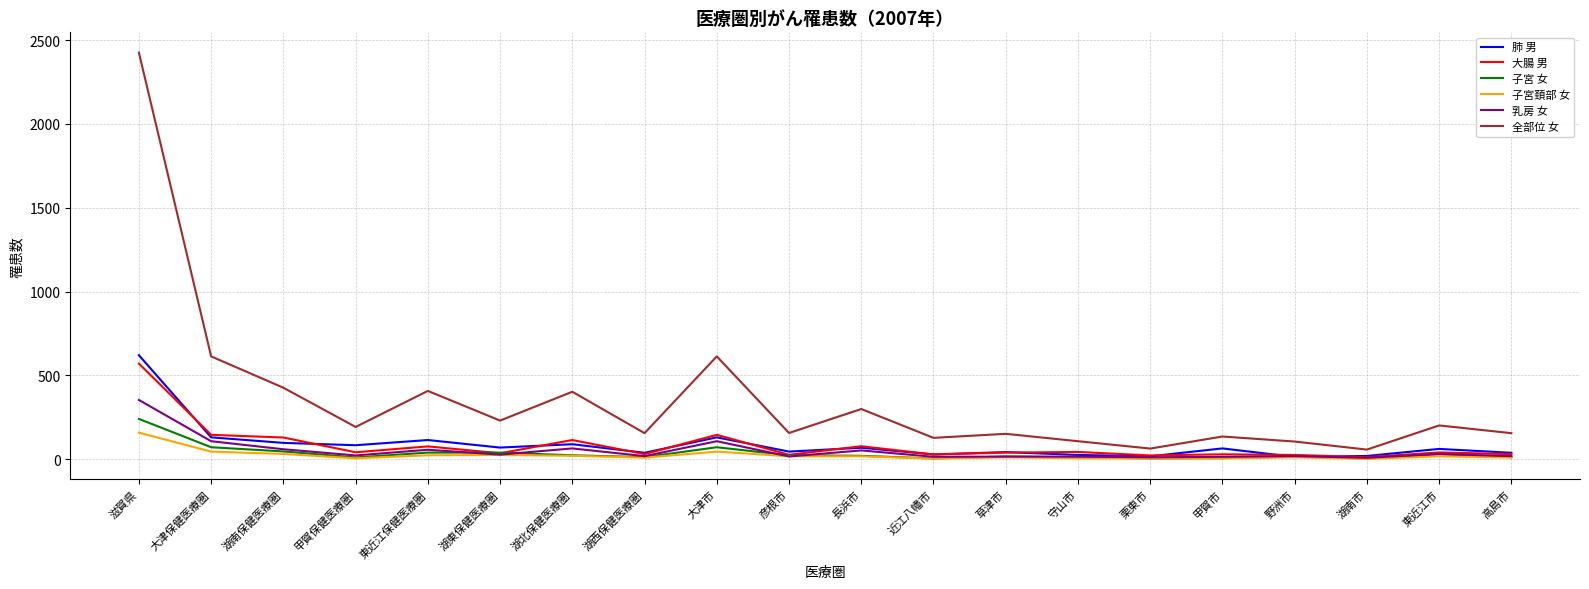

True or false: 子宮頚部 女 and 全部位 女 cross at least once.

False